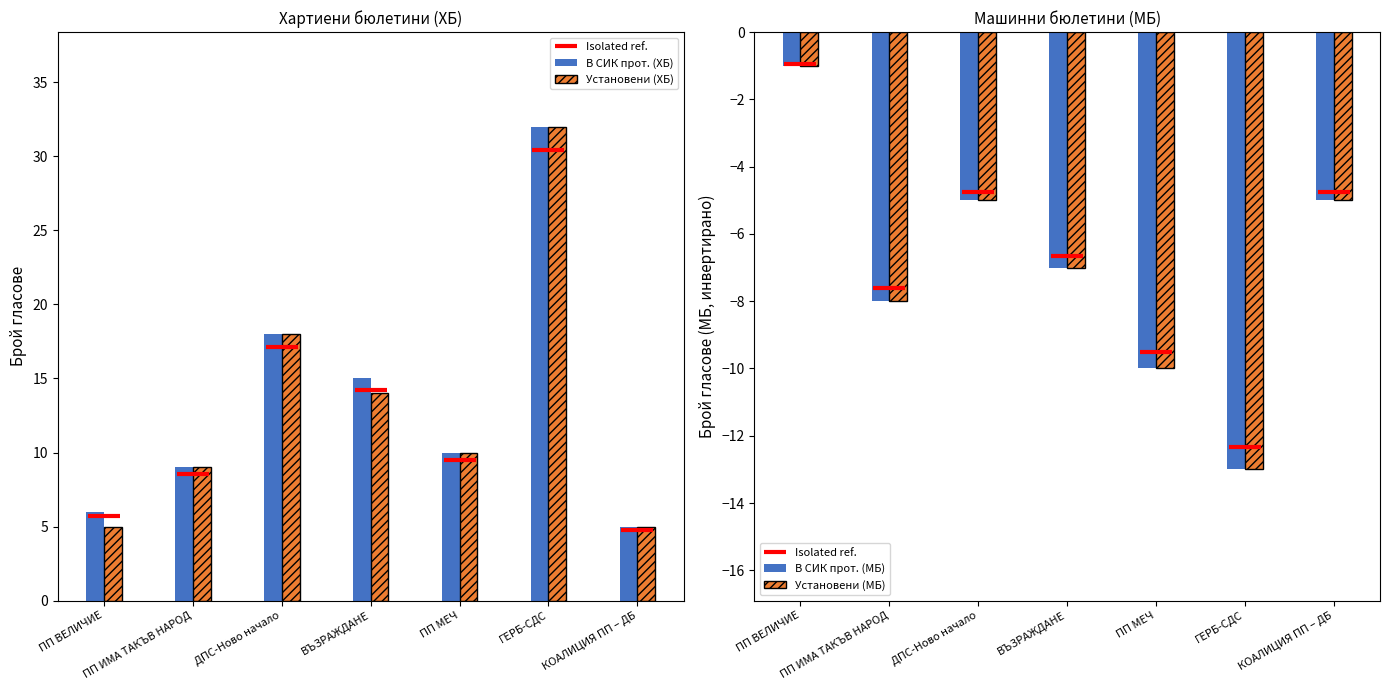

What is the label of the 7th bar from the right?

ПП ВЕЛИЧИЕ